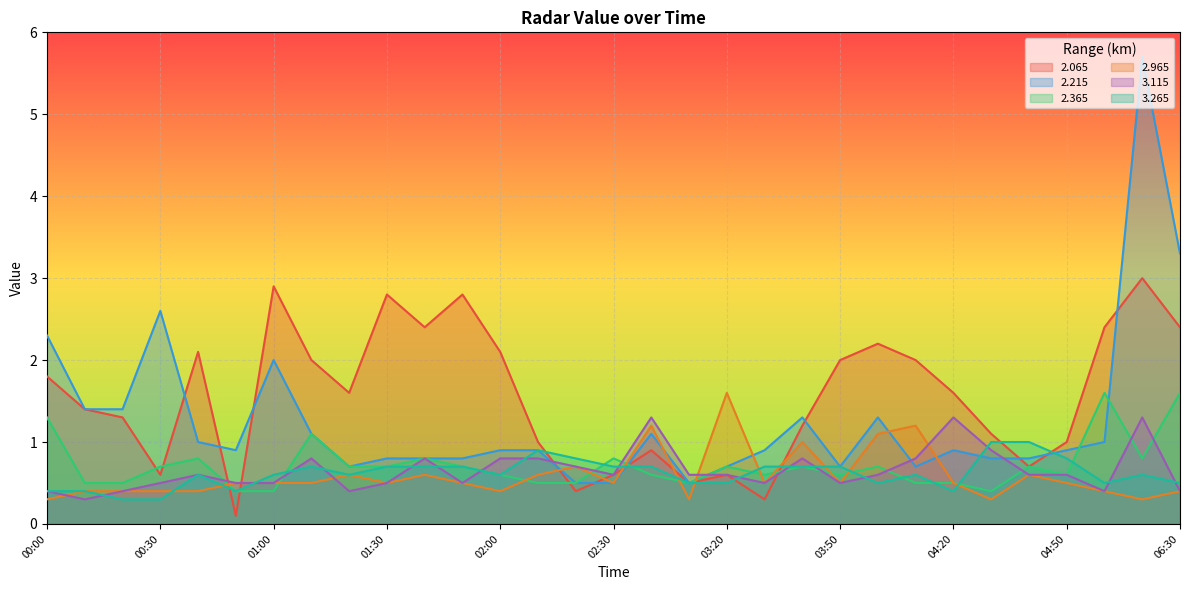

What is the value of the 2.215 point at the 8th from the left?

1.1